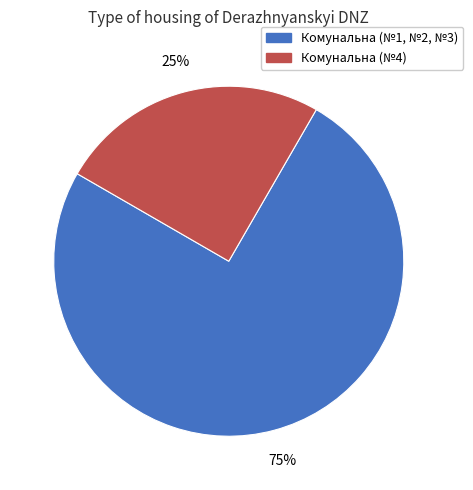

How many slices are in this pie chart?

2